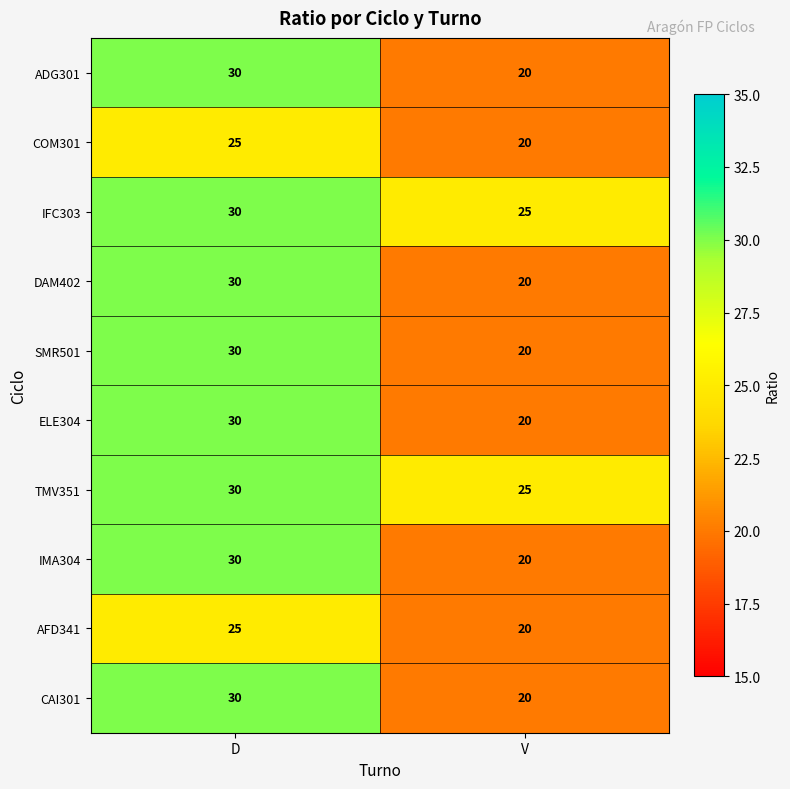

At which category is the sum across all series the highest?

D